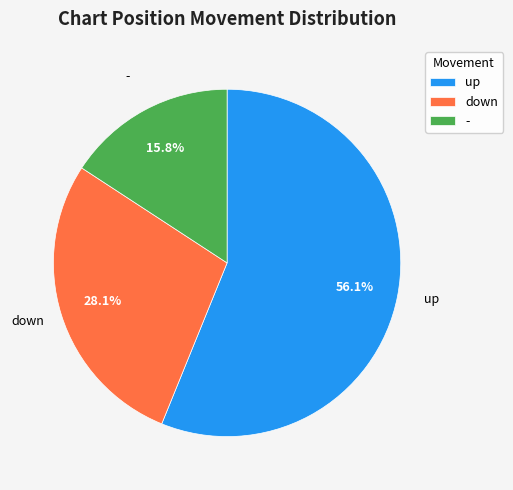

True or false: down accounts for 28% of the total.

True